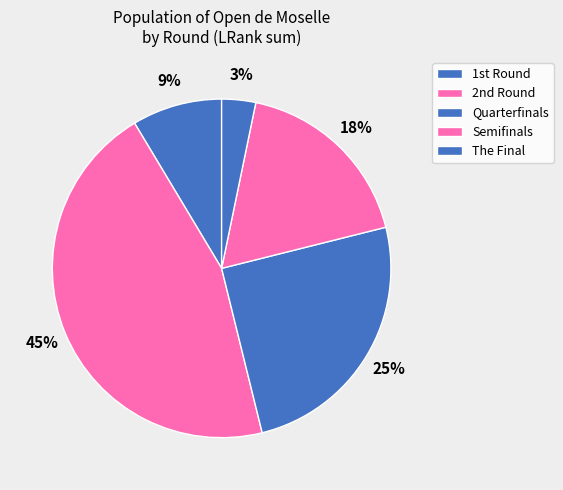

Count the number of slices in the pie.

5